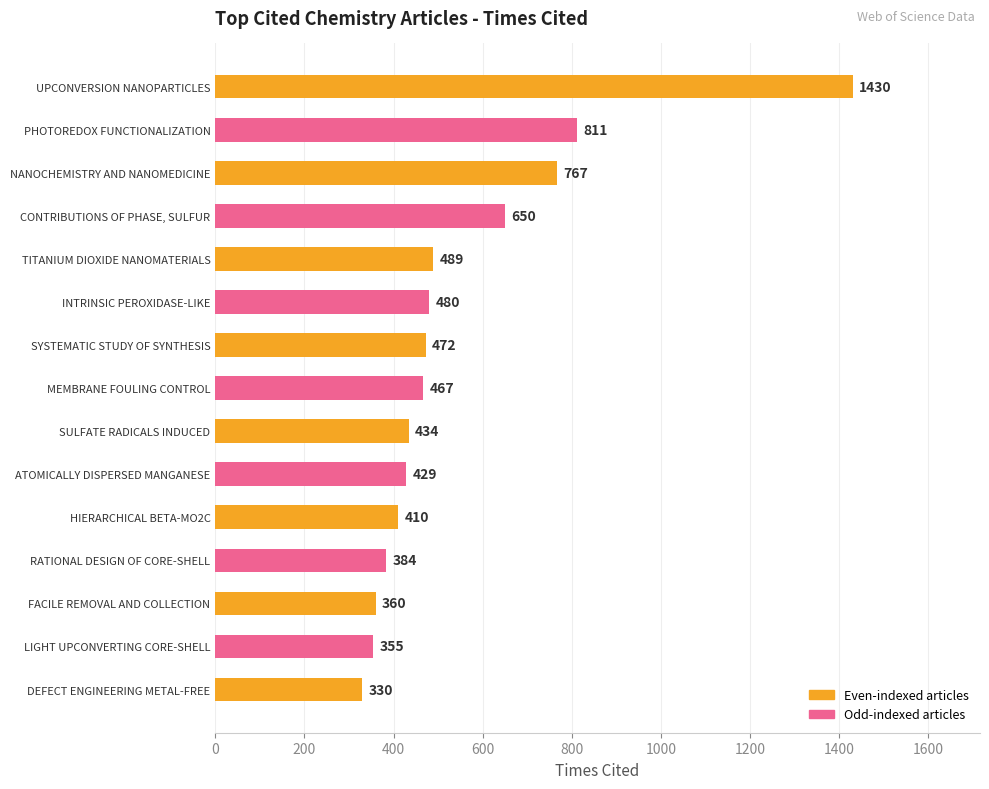

Count the number of categories in the chart.

15